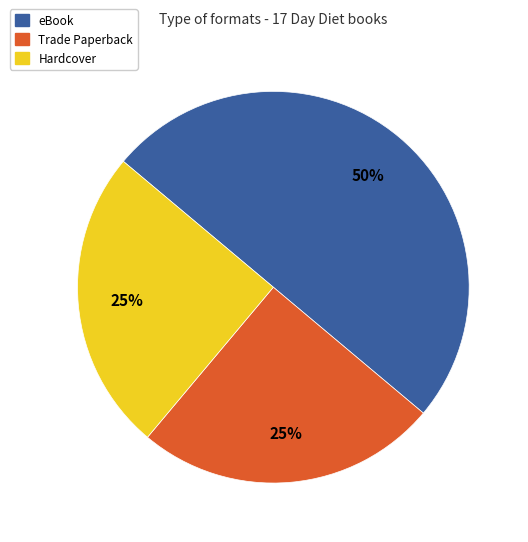

How many slices are in this pie chart?

3